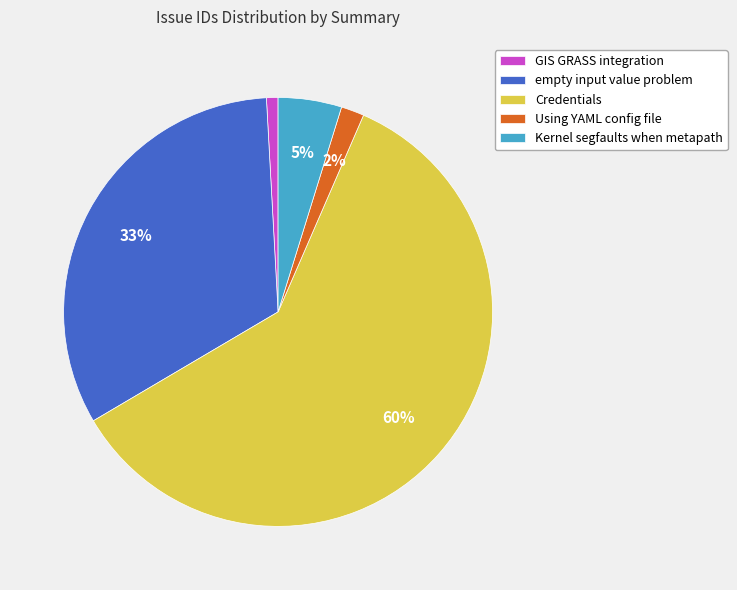

How many slices are in this pie chart?

5